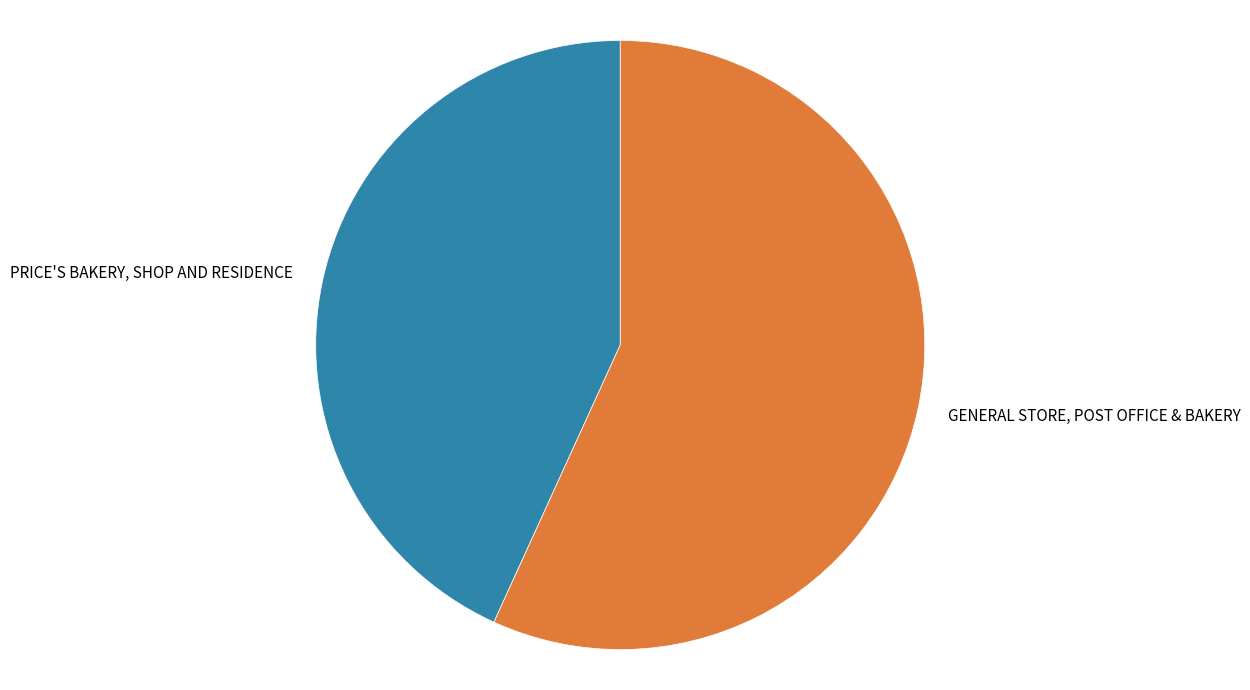

Does PRICE'S BAKERY, SHOP AND RESIDENCE account for over 50% of the chart?

No